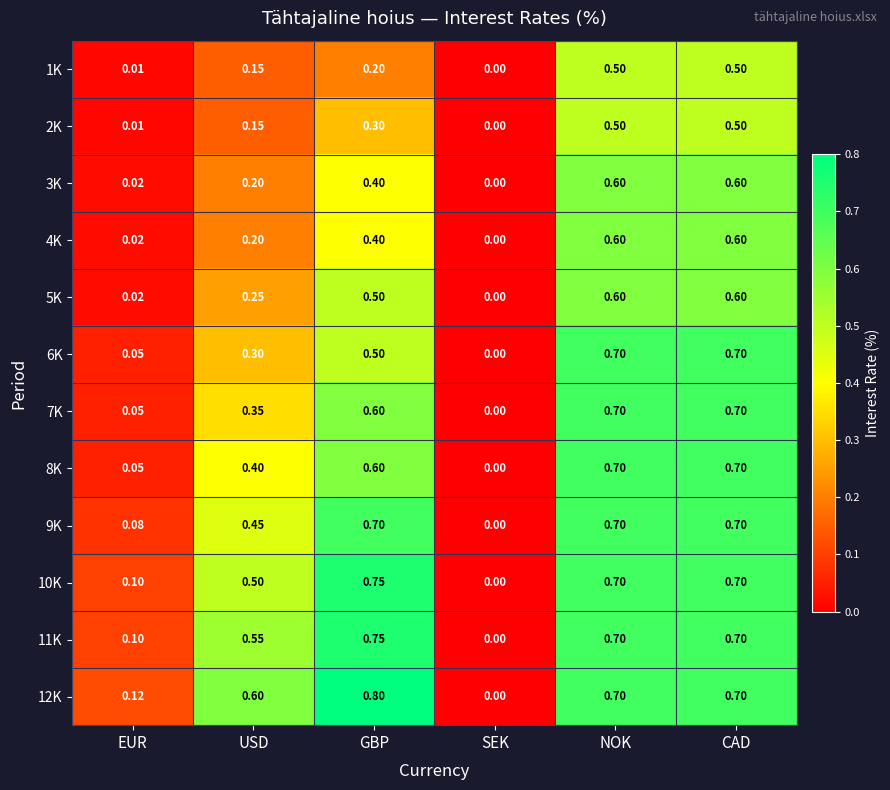

Which category has the highest value across all series?

GBP